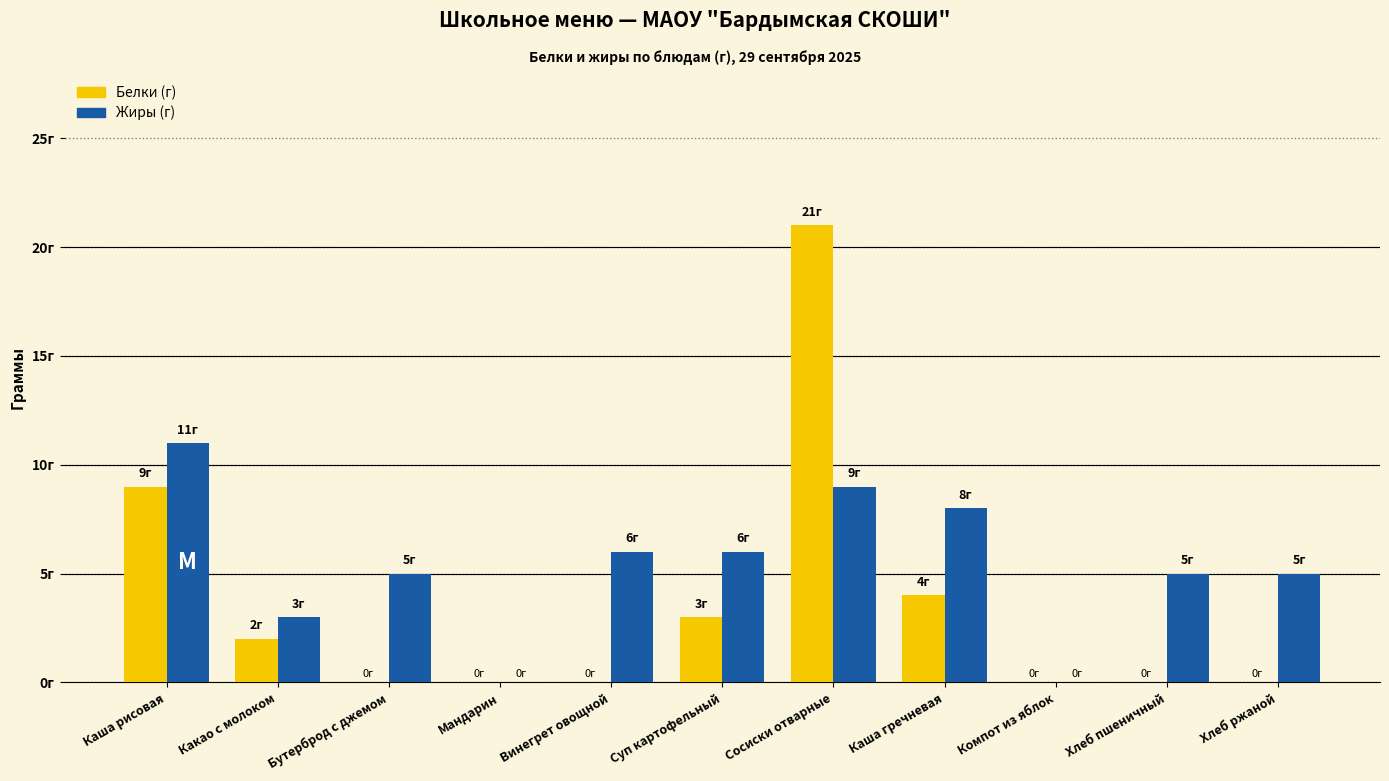

What is the maximum value shown in the chart?

21